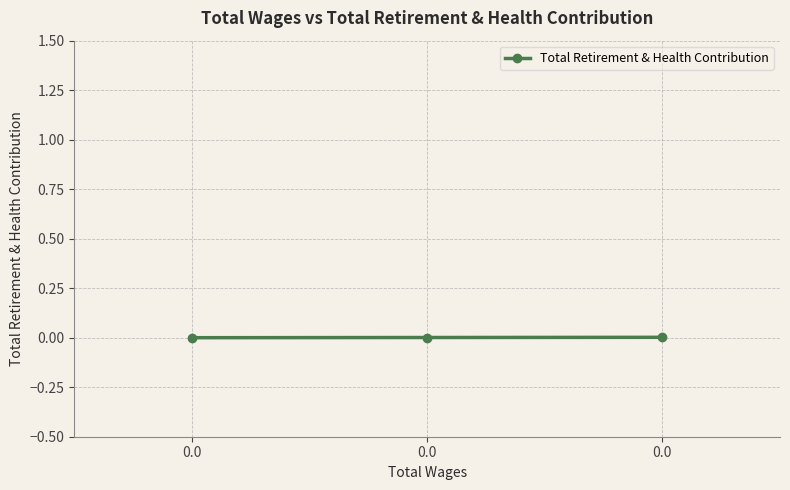

How many lines are shown in the chart?

1